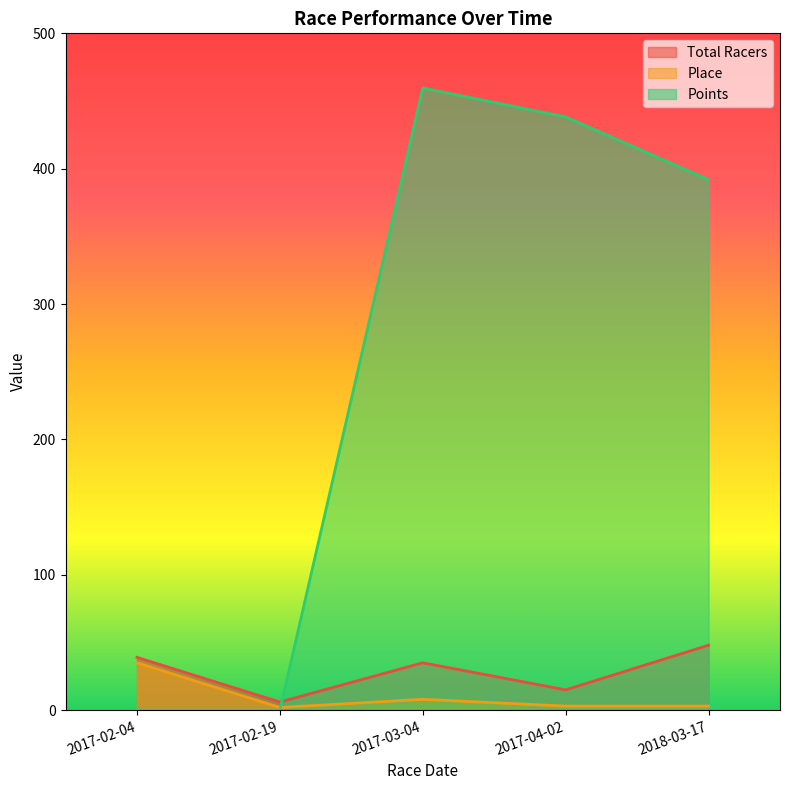

The Place series shows 2.0 at 2017-02-19. True or false?

True